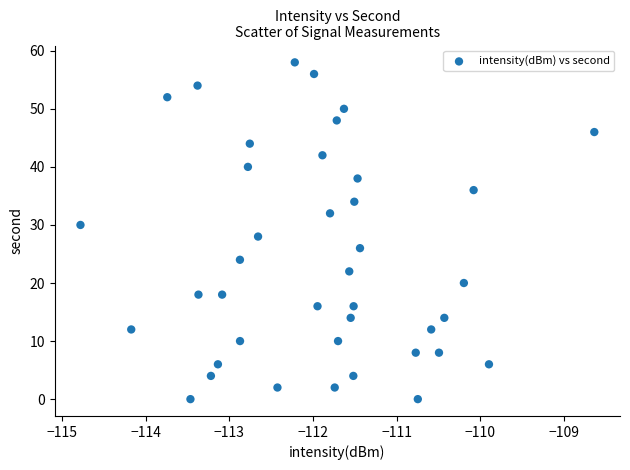

What is the range of Y values (max minus min)?

58